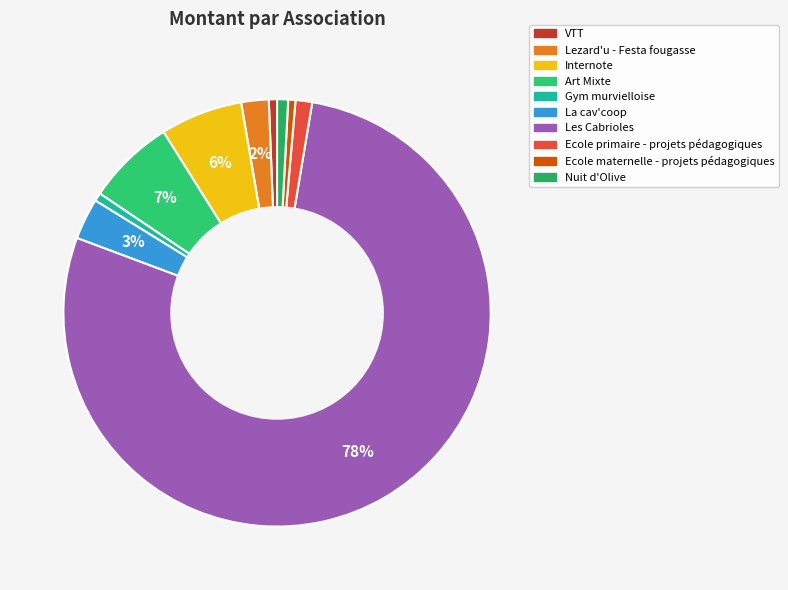

To the nearest percent, what portion does Nuit d'Olive represent?

1%